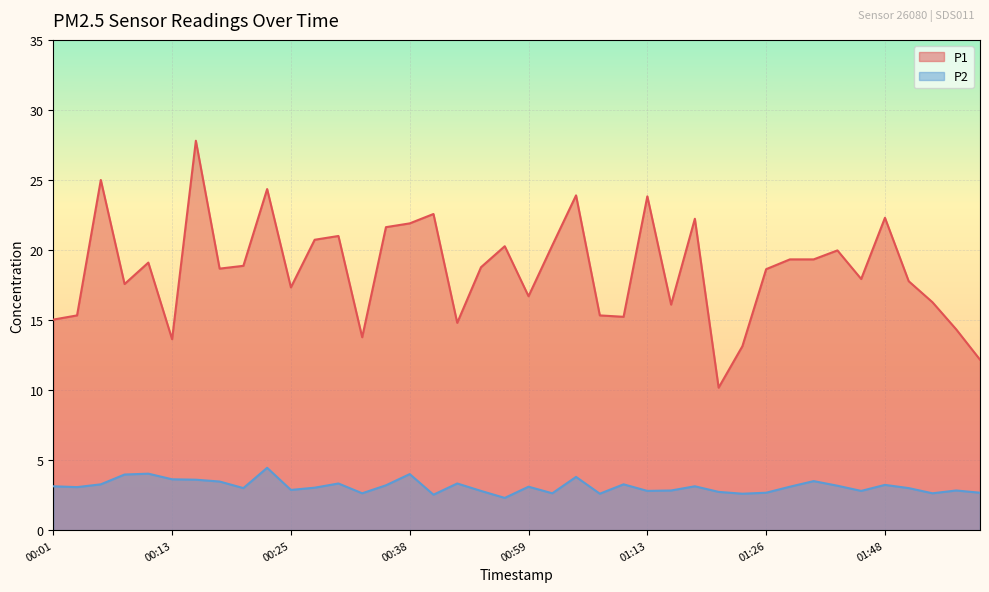

Is it true that P2 equals 2.5 at 00:43?

True